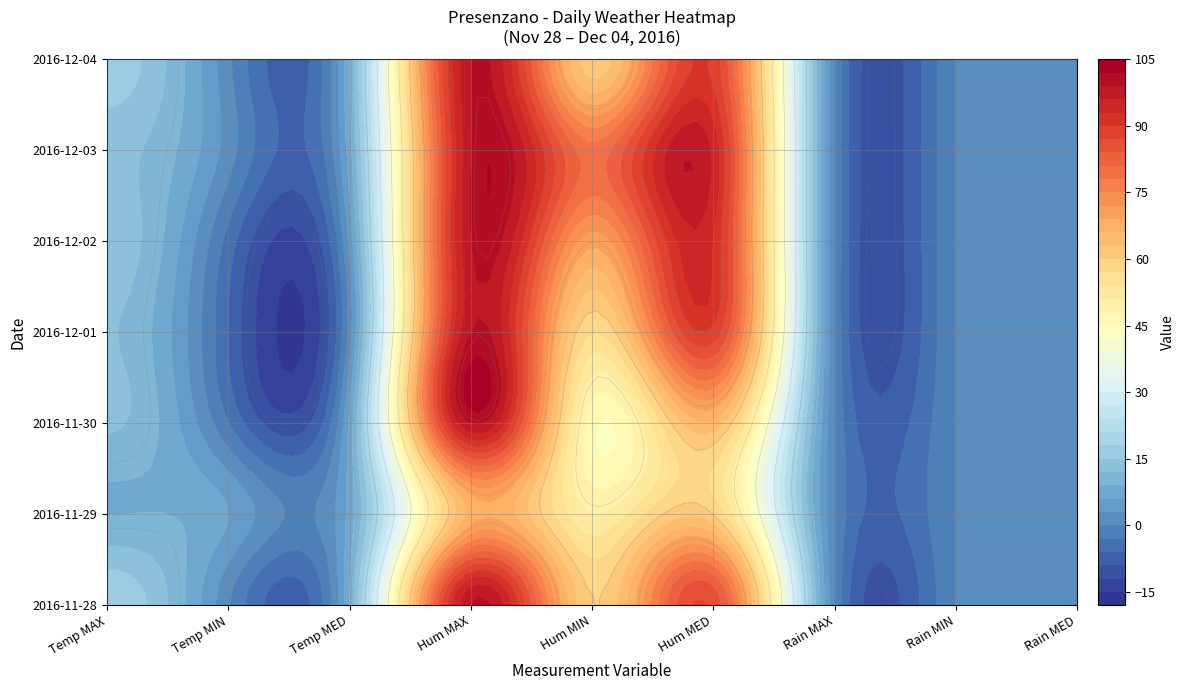

Reading right to left, what are all the values shown in this chart?

2016-11-28: 8=0.0	7=0.0	6=0.0	5=86.0	4=60.0	3=99.0	2=8.9	1=0.4	0=17.5
2016-11-29: 8=0.0	7=0.0	6=0.0	5=60.0	4=51.0	3=67.0	2=7.1	1=6.1	0=8.9
2016-11-30: 8=0.0	7=0.0	6=0.0	5=65.0	4=46.0	3=99.0	2=6.5	1=-2.9	0=12.5
2016-12-01: 8=0.0	7=0.0	6=0.0	5=89.0	4=57.0	3=99.0	2=1.3	1=-6.0	0=12.2
2016-12-02: 8=0.0	7=0.0	6=0.0	5=93.0	4=70.0	3=99.0	2=3.7	1=-4.2	0=14.0
2016-12-03: 8=0.0	7=0.0	6=0.0	5=95.0	4=79.0	3=99.0	2=7.6	1=1.5	0=13.1
2016-12-04: 8=0.0	7=0.0	6=0.0	5=89.0	4=61.0	3=99.0	2=8.8	1=0.7	0=16.7